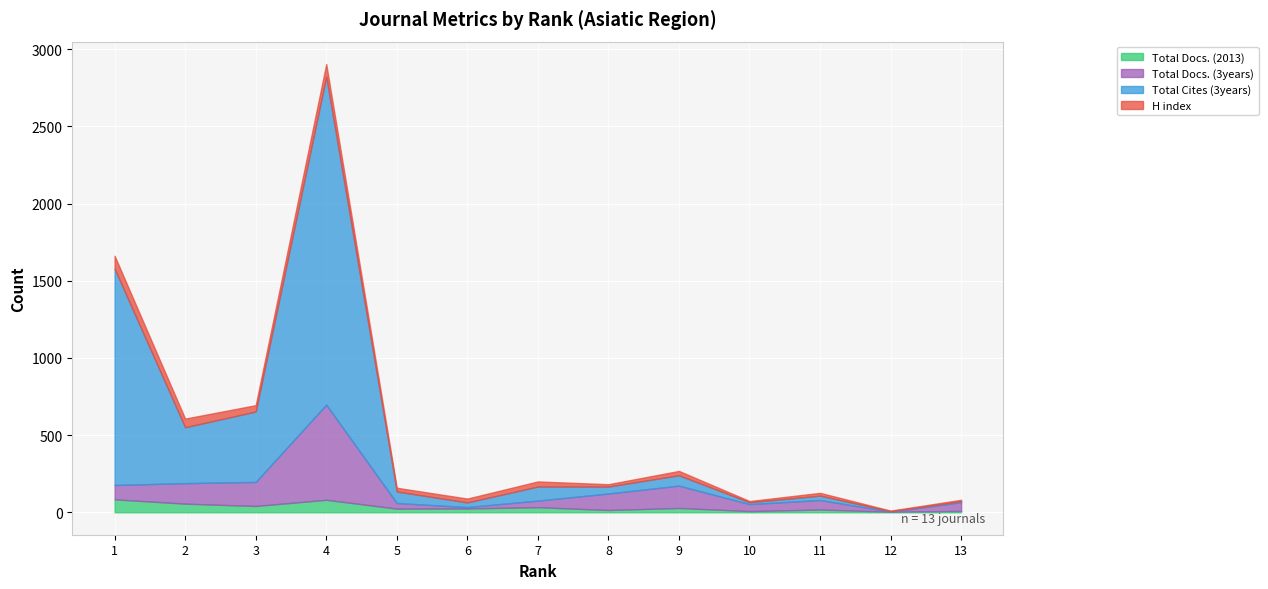

At which label does Total Docs. (2013) reach its minimum?

12